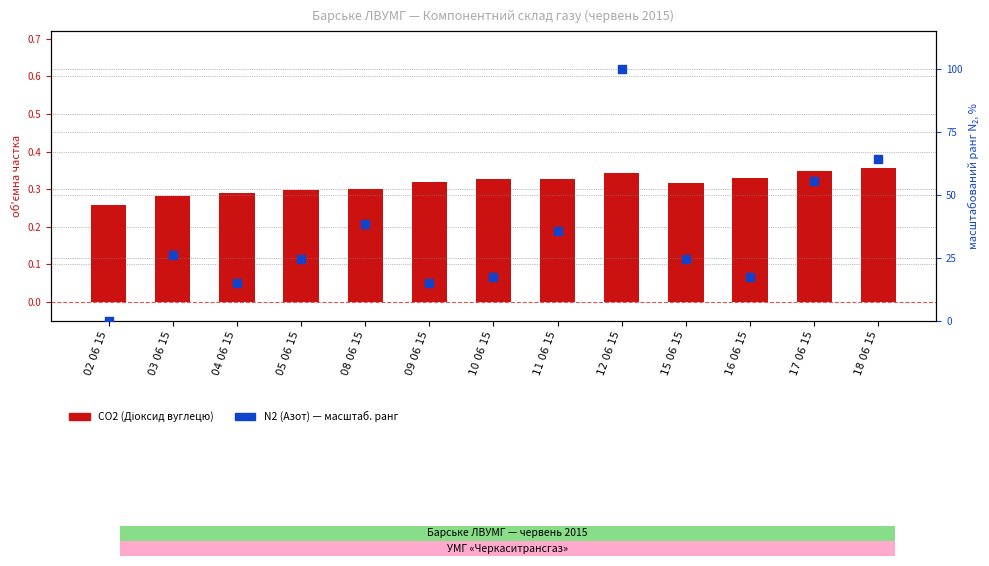

Which series contains the highest Y value?

N2 (Азот) — масштаб. ранг